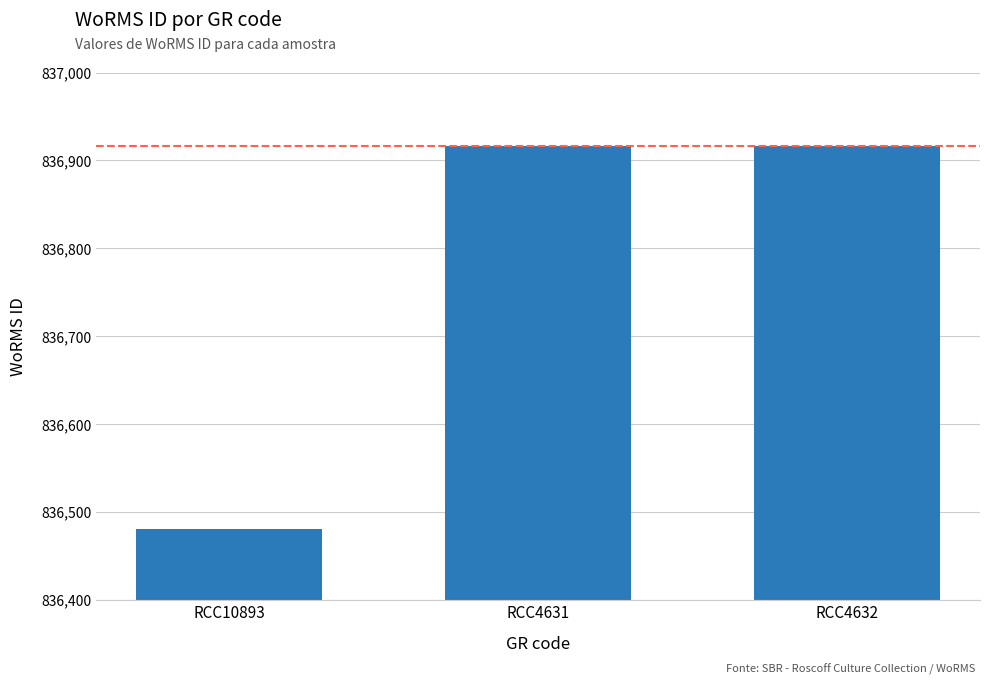

Count the number of categories in the chart.

3